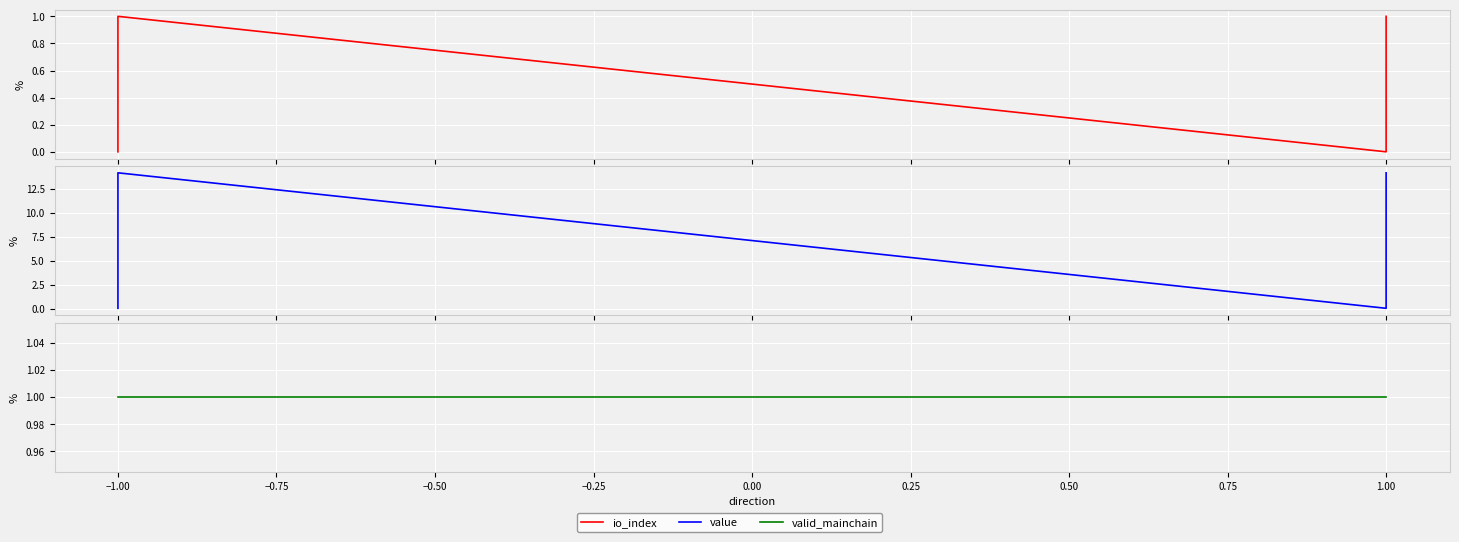

Rank the series at −1.00 from highest to lowest value.

value, io_index, valid_mainchain